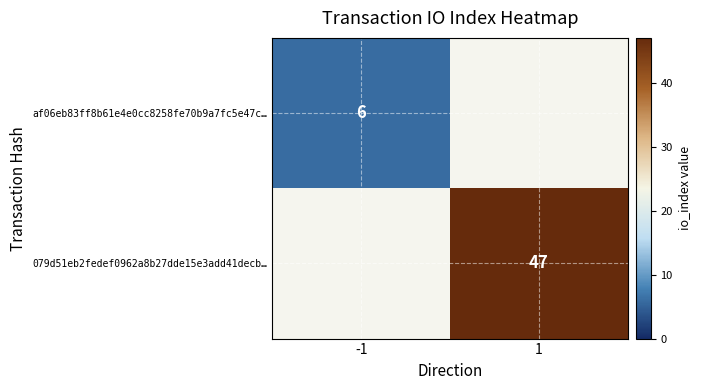

The 079d51eb2fedef0962a8b27dde15e3add41decb… series shows 29.5 at 1. True or false?

False